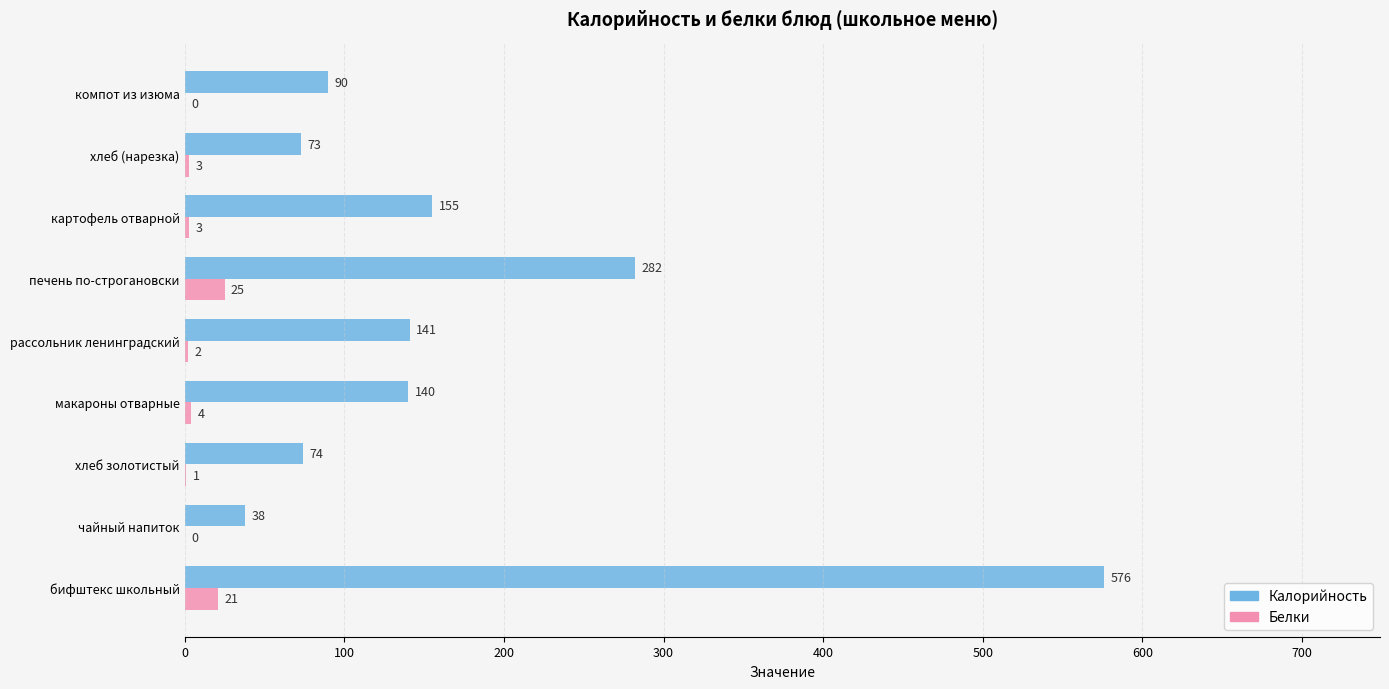

Which series has the largest total across all categories?

Калорийность